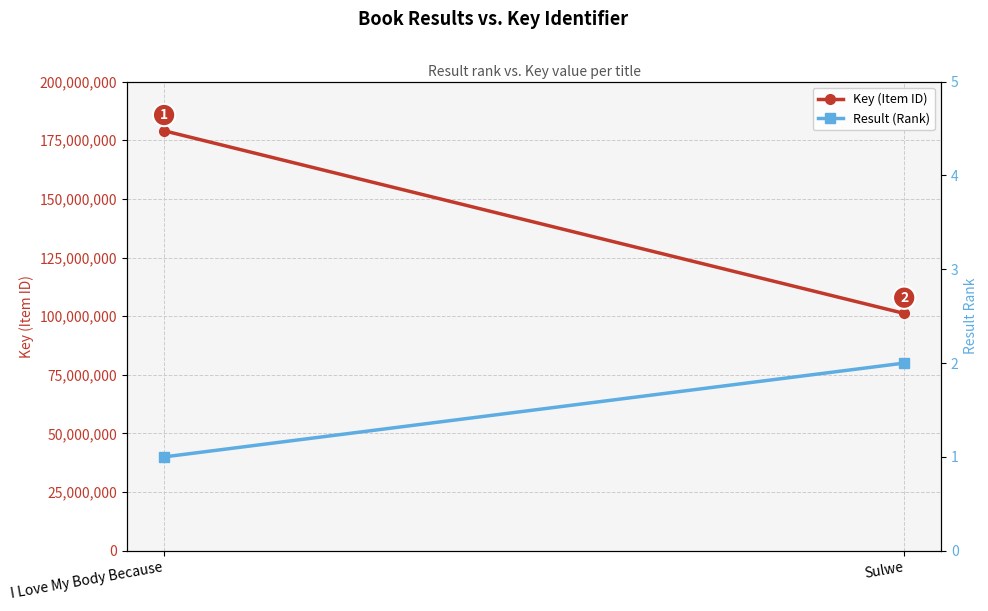

At which label does Result (Rank) reach its peak?

Sulwe